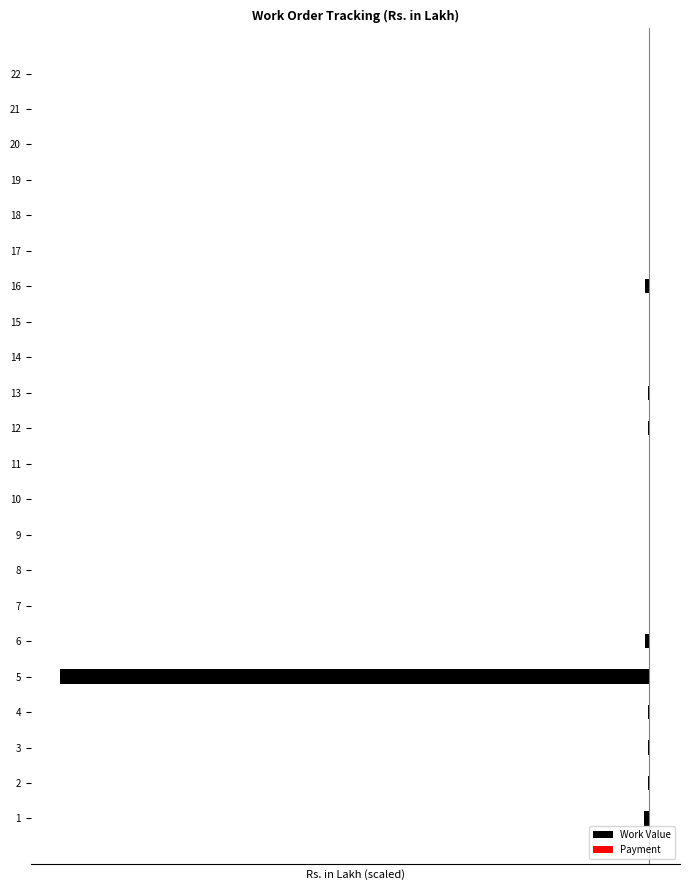

Rank the series by their average value, from highest to lowest.

Payment, Work Value